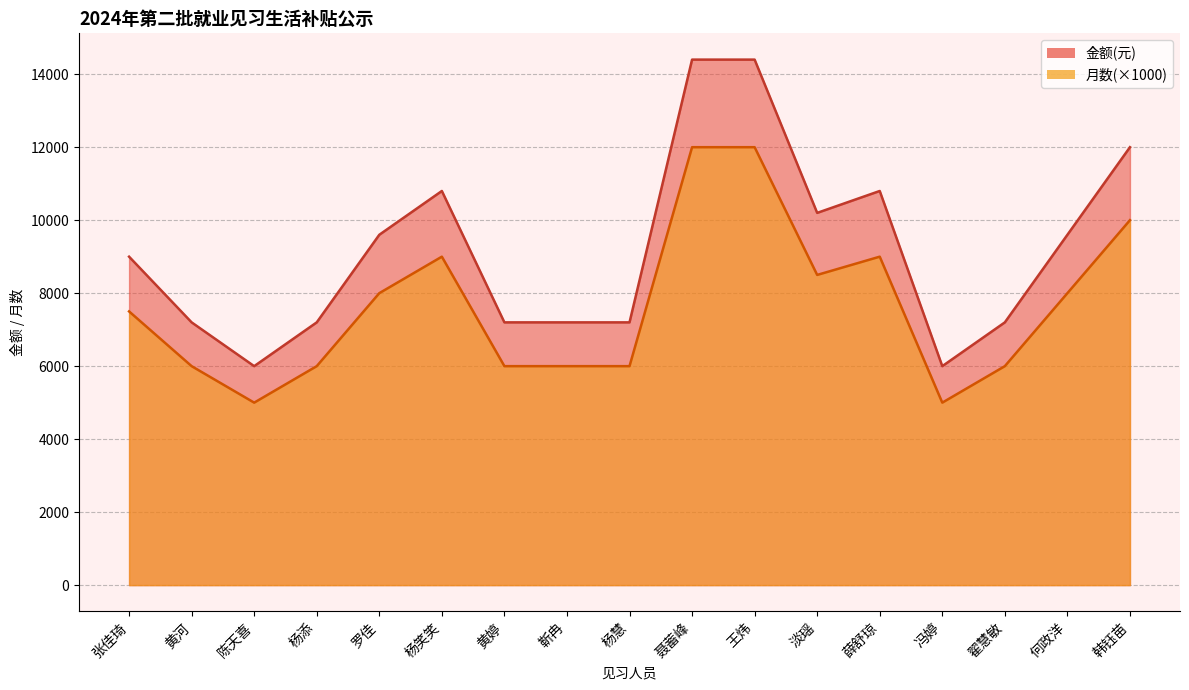

True or false: 金额(元) and 月数 intersect in this chart.

False